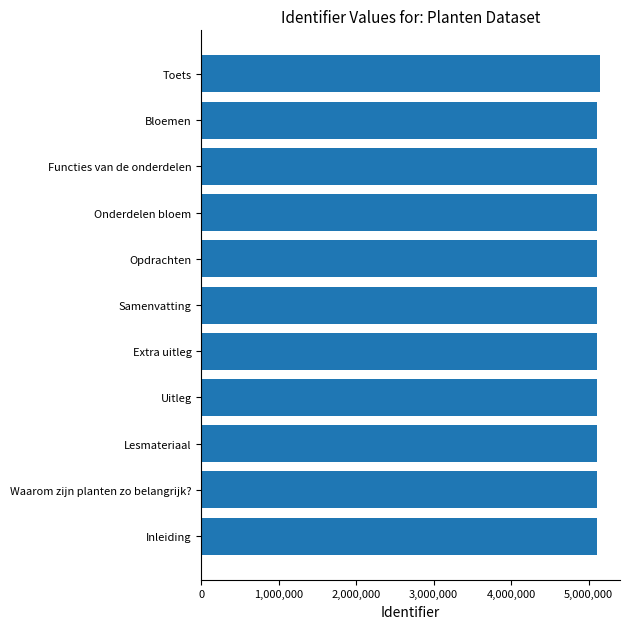

Are the bars horizontal?

Yes